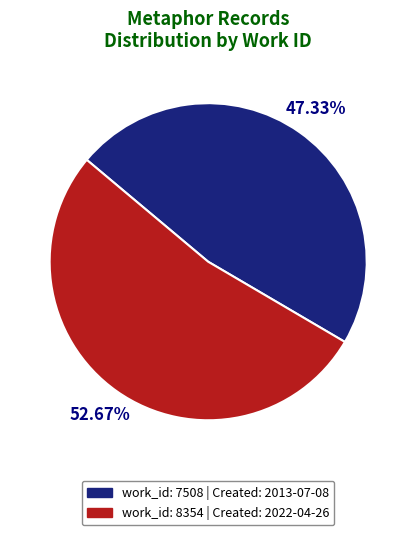

Does any single category account for the majority?

Yes